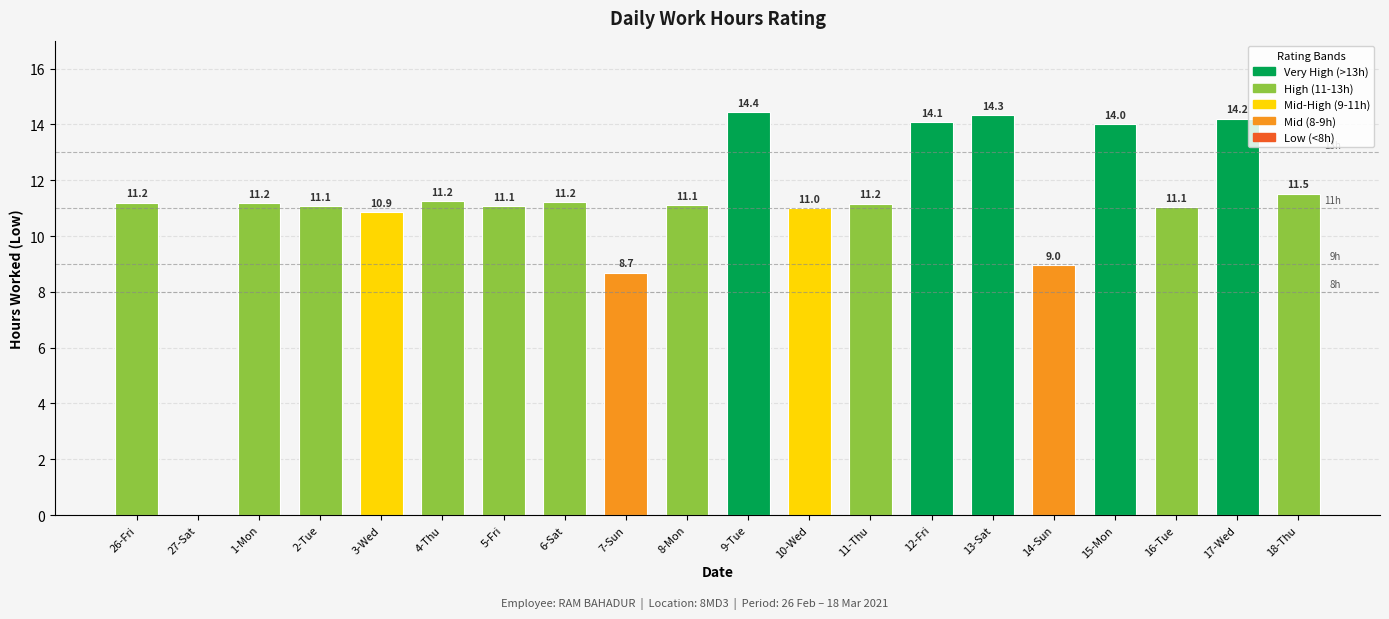

Approximately how many times larger is the value at 26-Fri compared to 5-Fri?

1.0